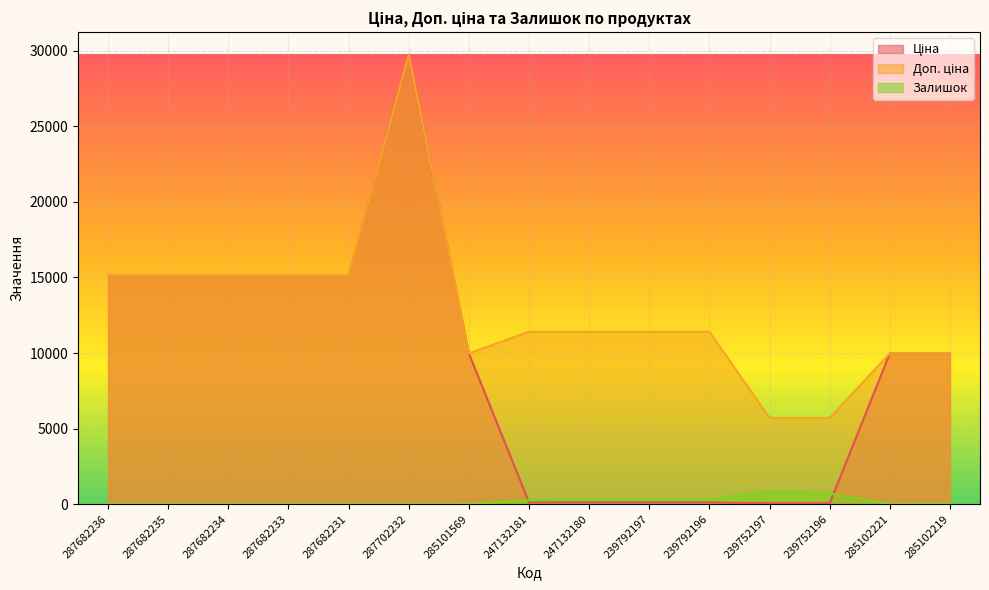

At 239792197, list the series in order from largest to smallest.

Доп. ціна, Залишок, Ціна